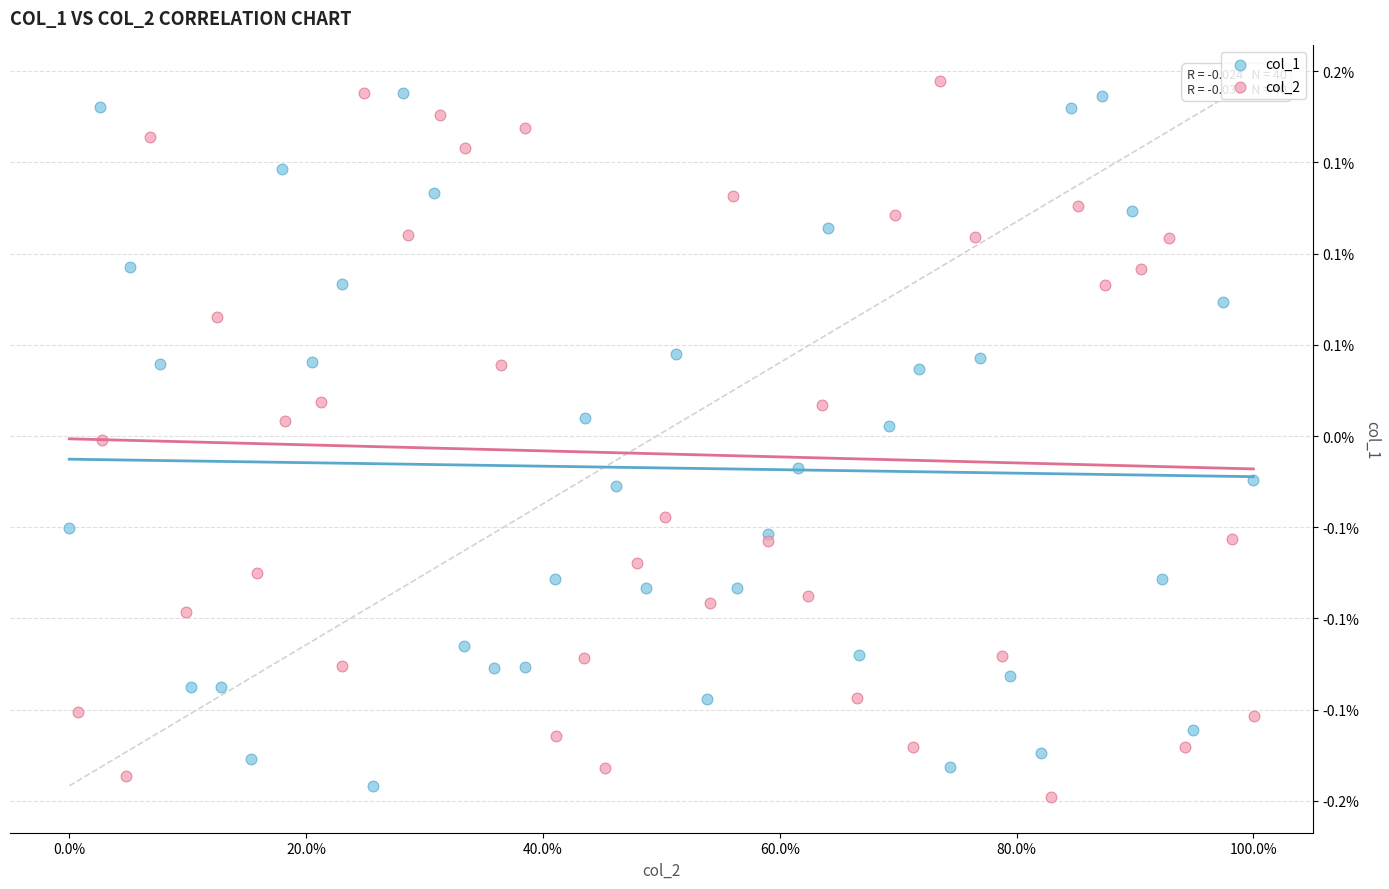

What are all the series names shown in the legend?

col_1, col_2